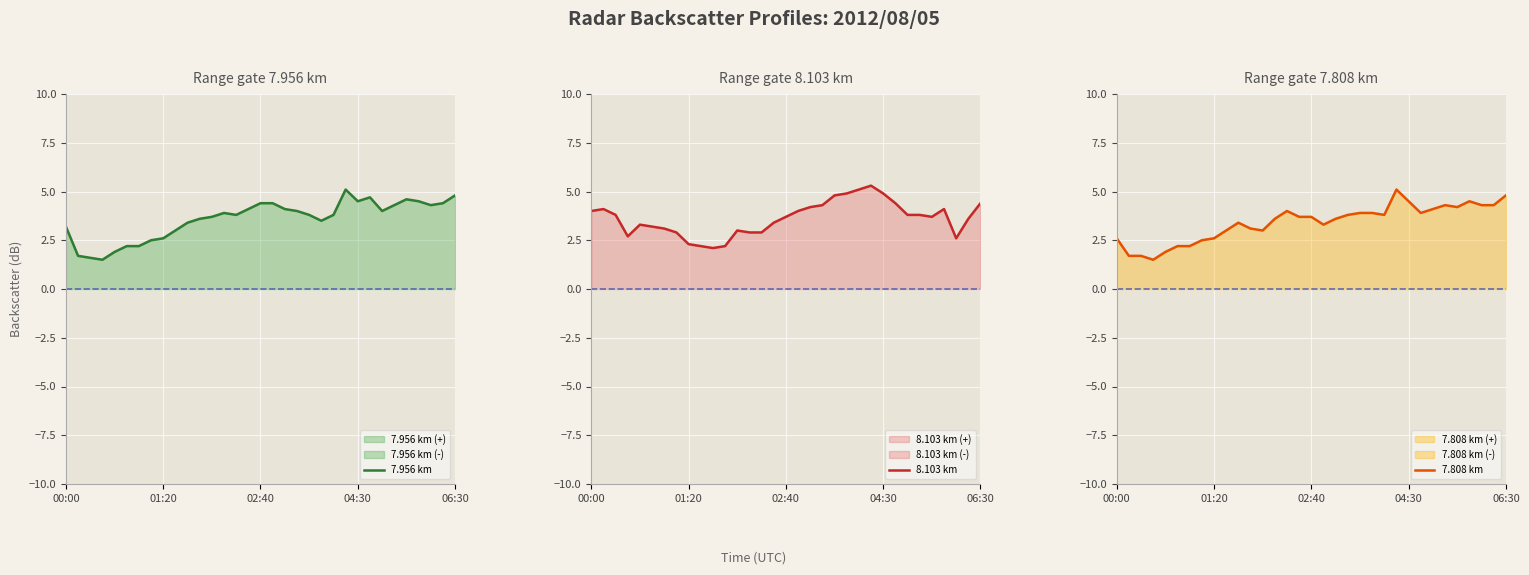

True or false: 8.103 km and 7.956 km cross at least once.

True